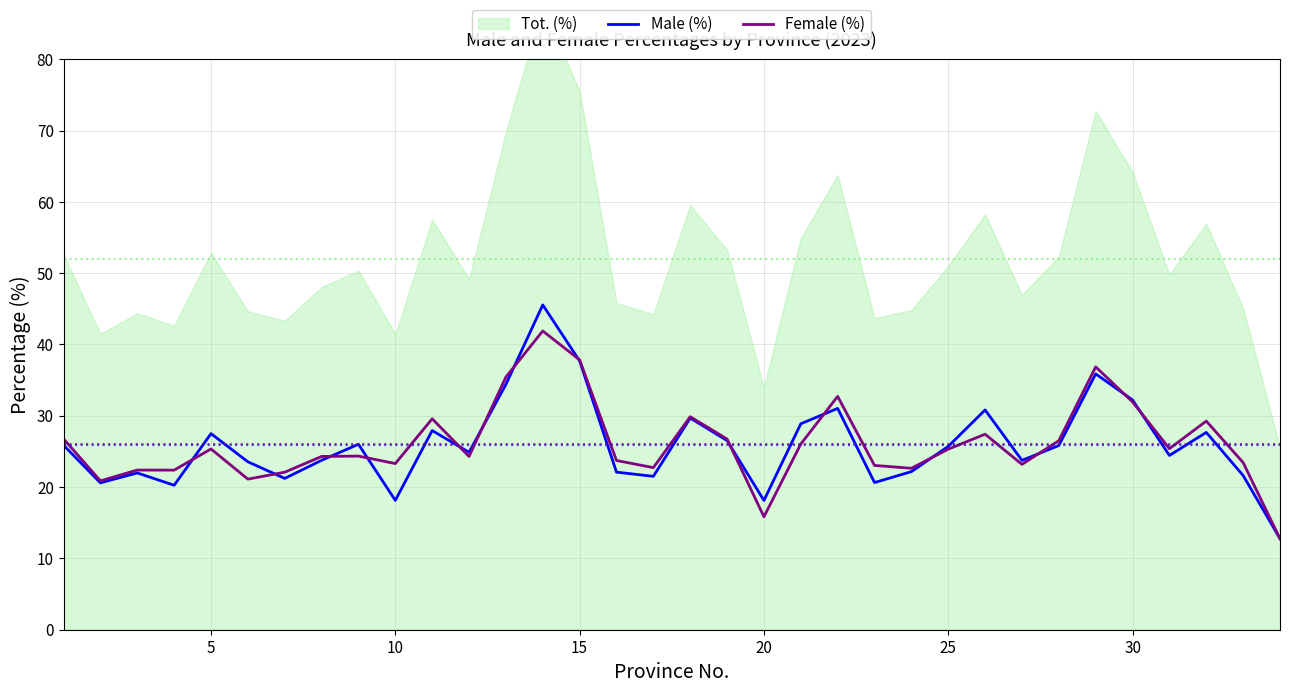

True or false: Female (%) has a value of 3.9 at 20.

False